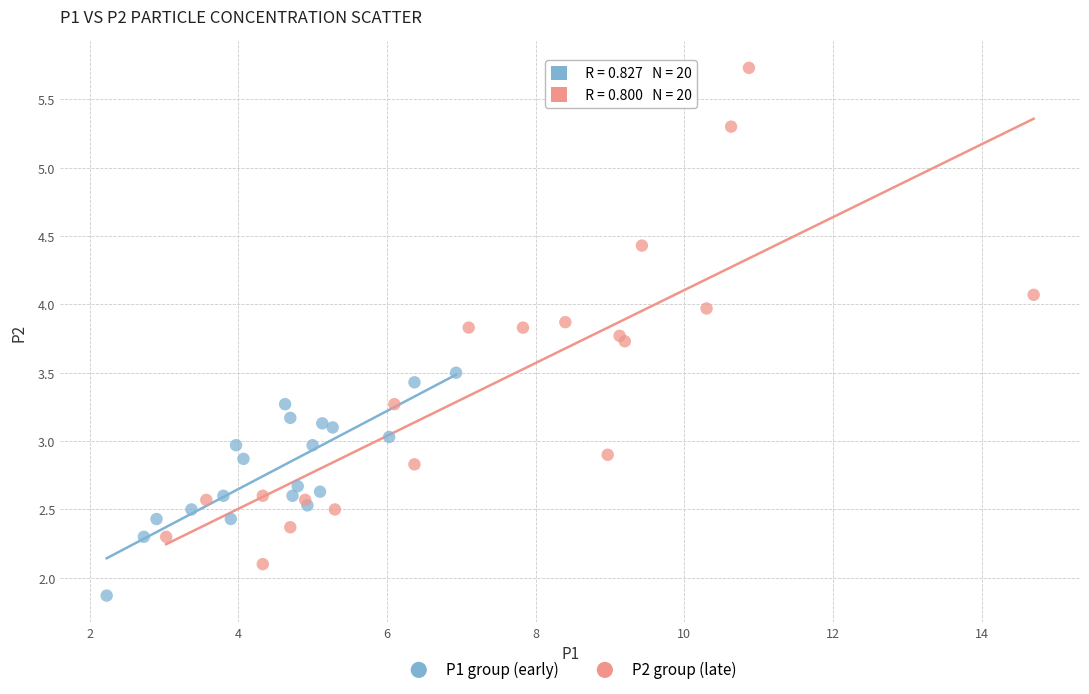

Which series has the largest Y range (max minus min)?

P2 group (late)